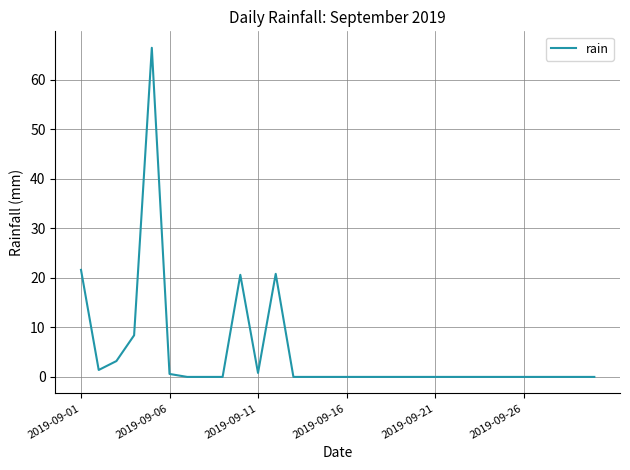

What is the difference between the maximum and minimum values?

66.4